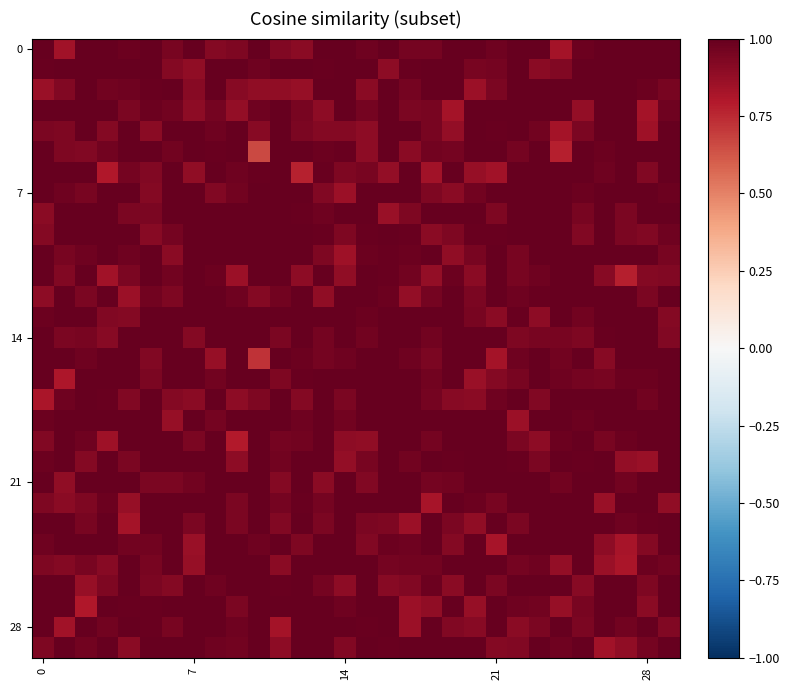

How many distinct data groups are displayed?

30